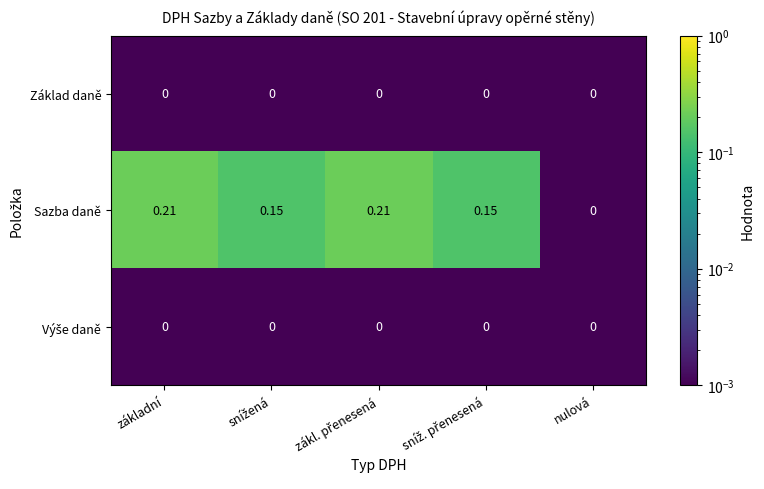

At which label is Sazba daně closest to 0?

nulová